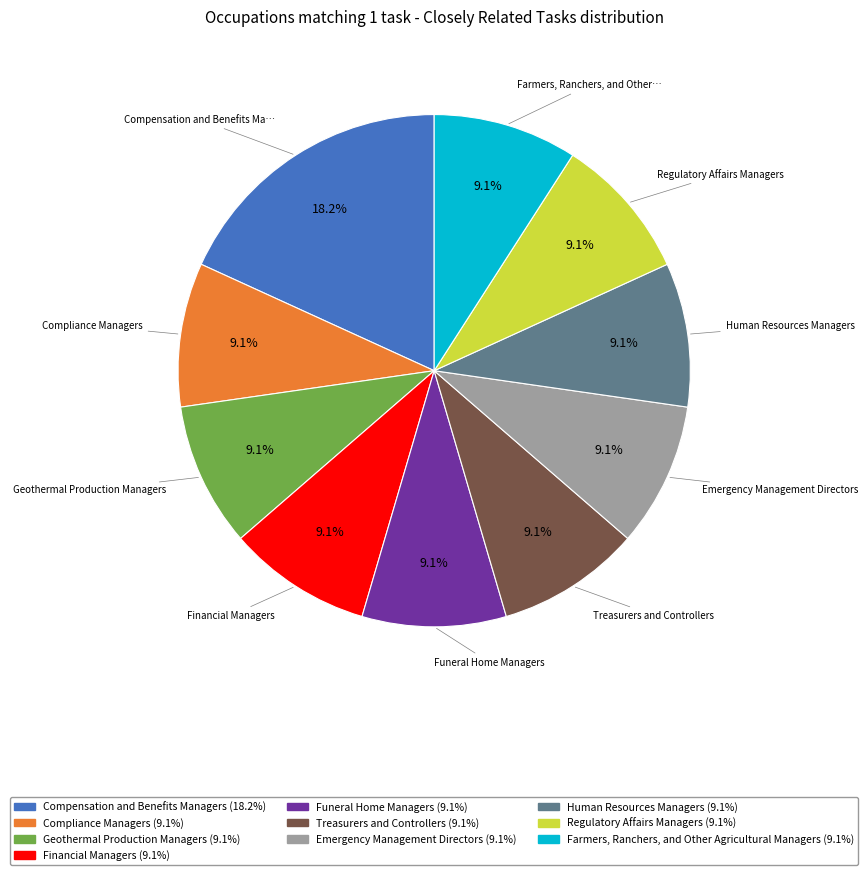

Is there any slice that represents more than half of the pie?

No